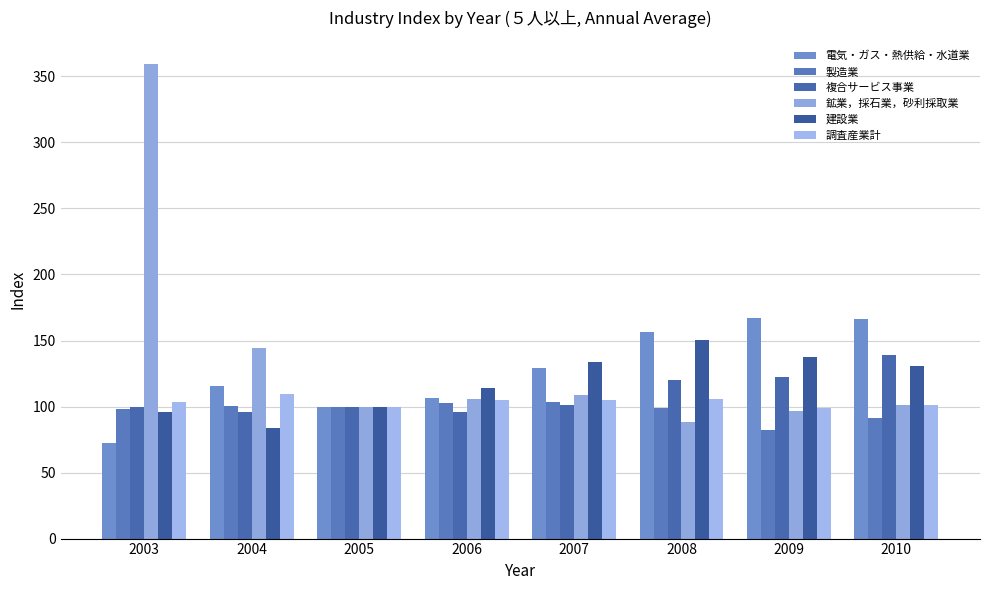

What is the approximate value of 電気・ガス・熱供給・水道業 at 2004?

115.9